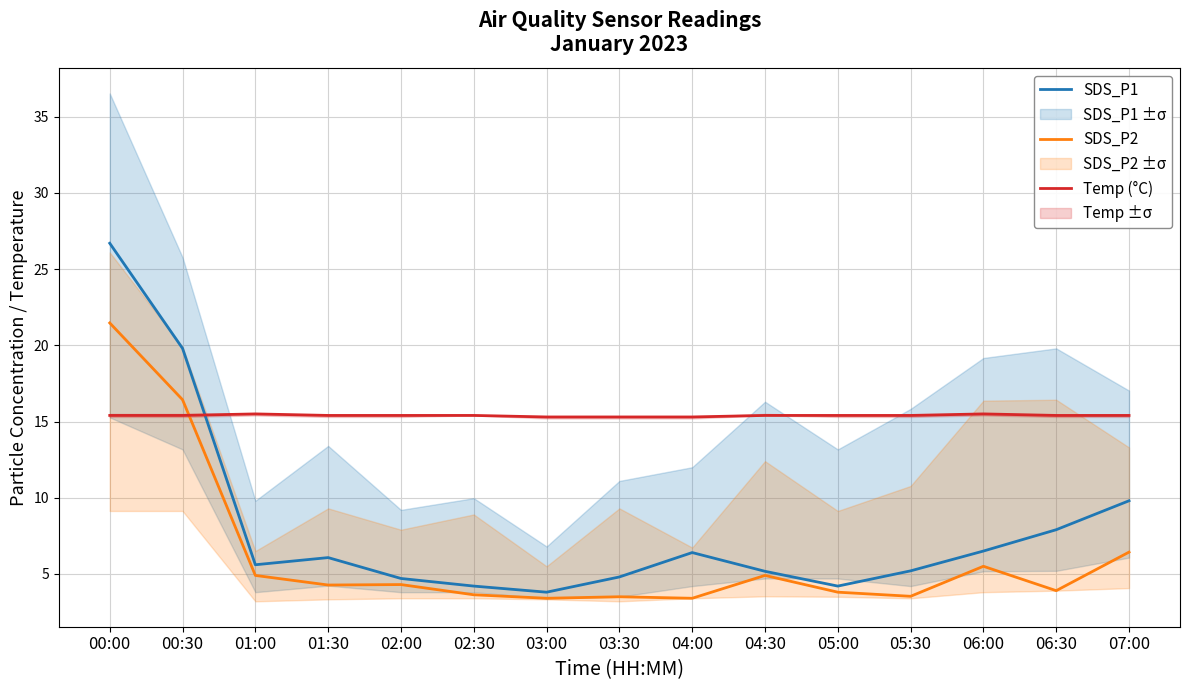

What is the difference between the highest and lowest values at 03:00?

11.9